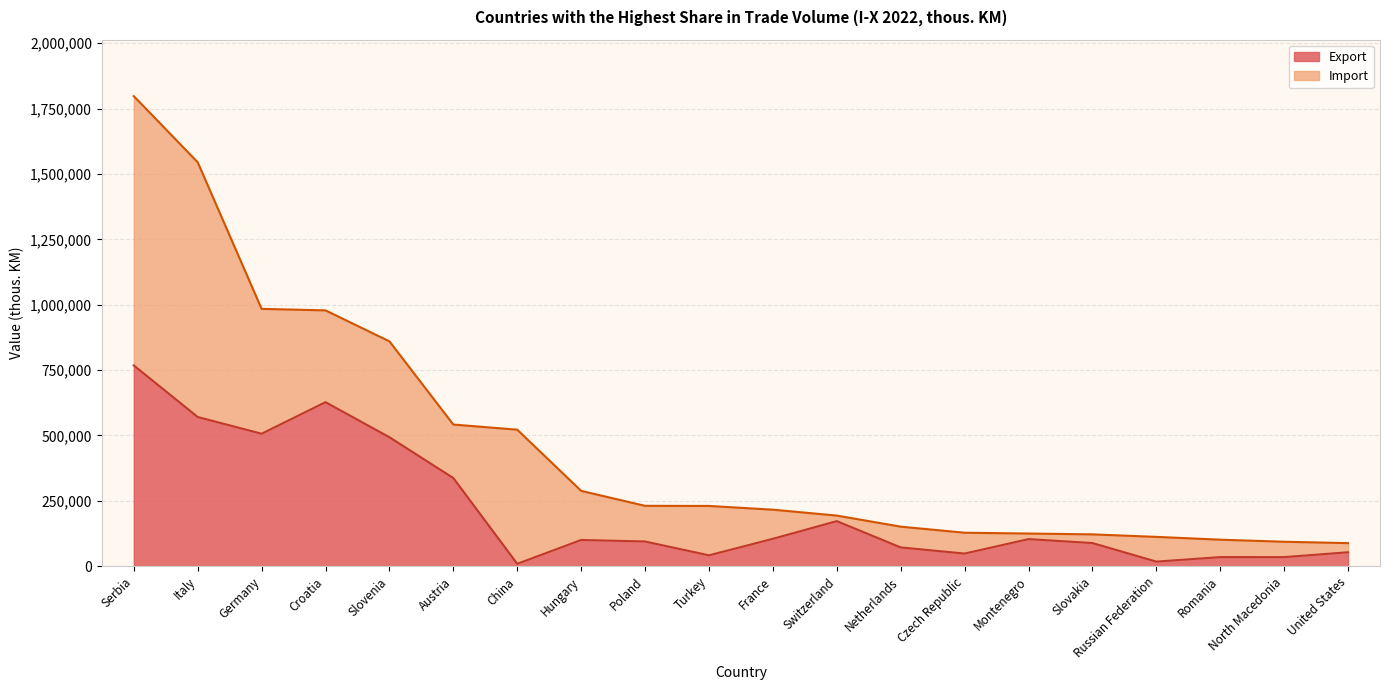

What is the sum of all values?

4279717